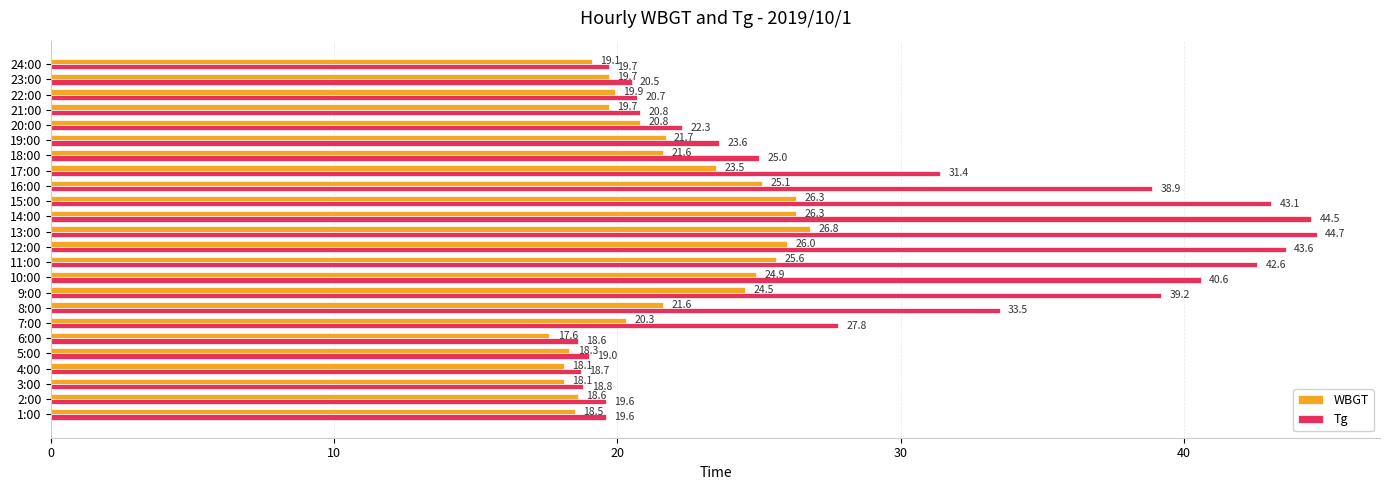

What is the average value of the WBGT series?

21.8